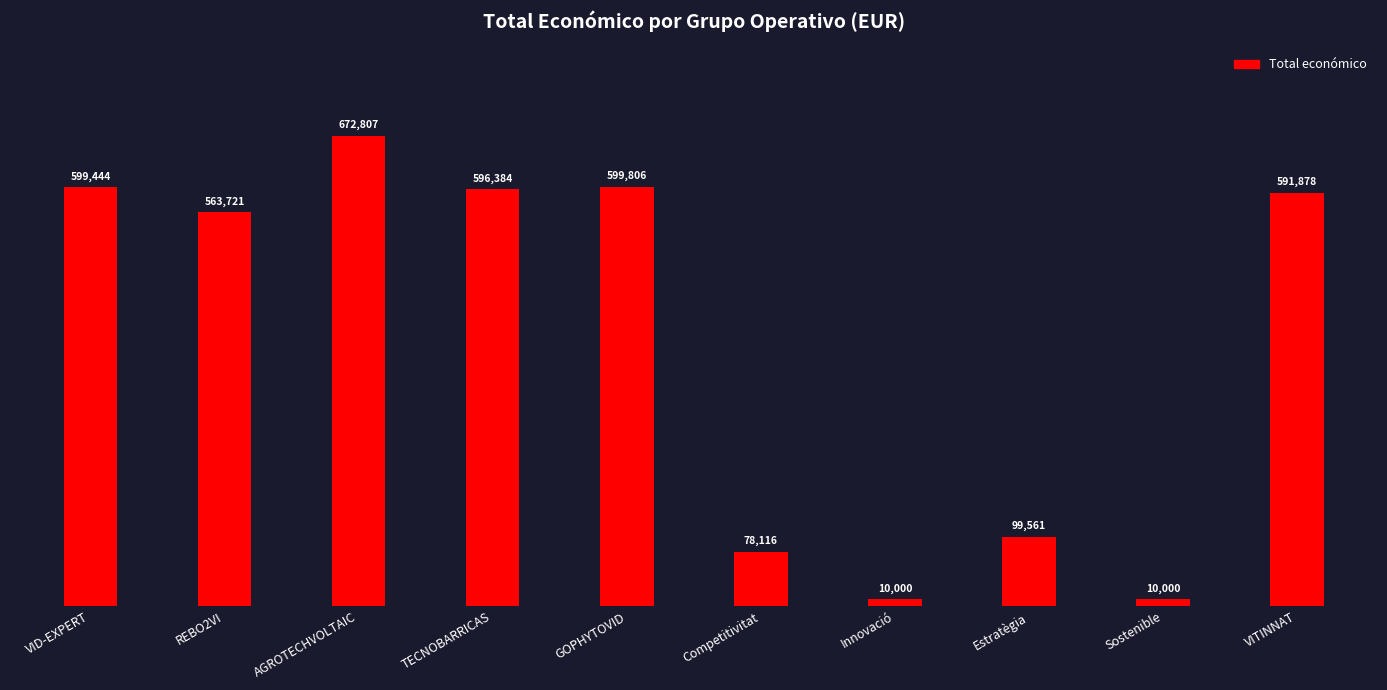

What is the average value?

382172